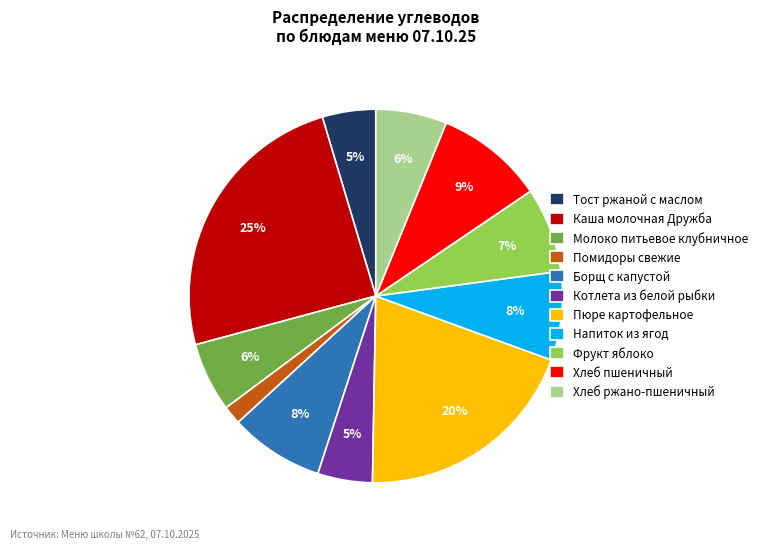

To the nearest percent, what percentage of the pie is Котлета из белой рыбки?

5%